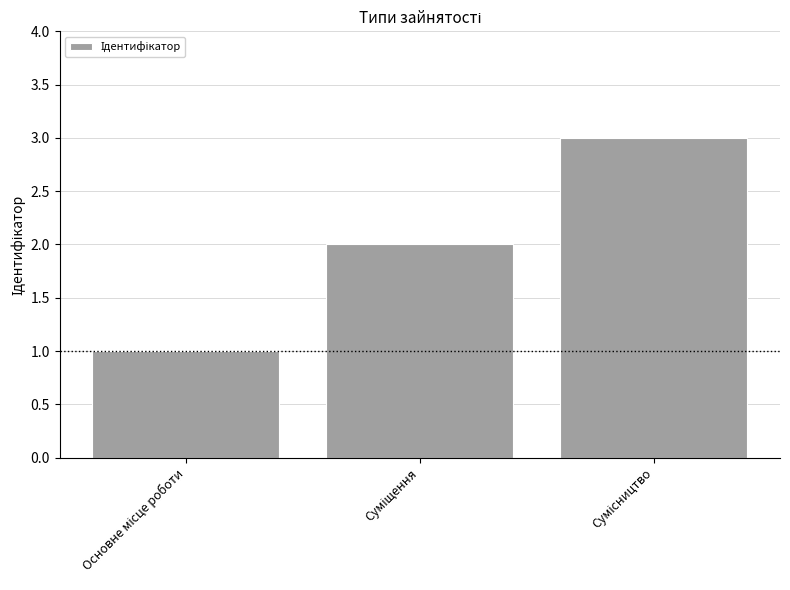

Reading right to left, list all the values displayed in this chart.

3	2	1